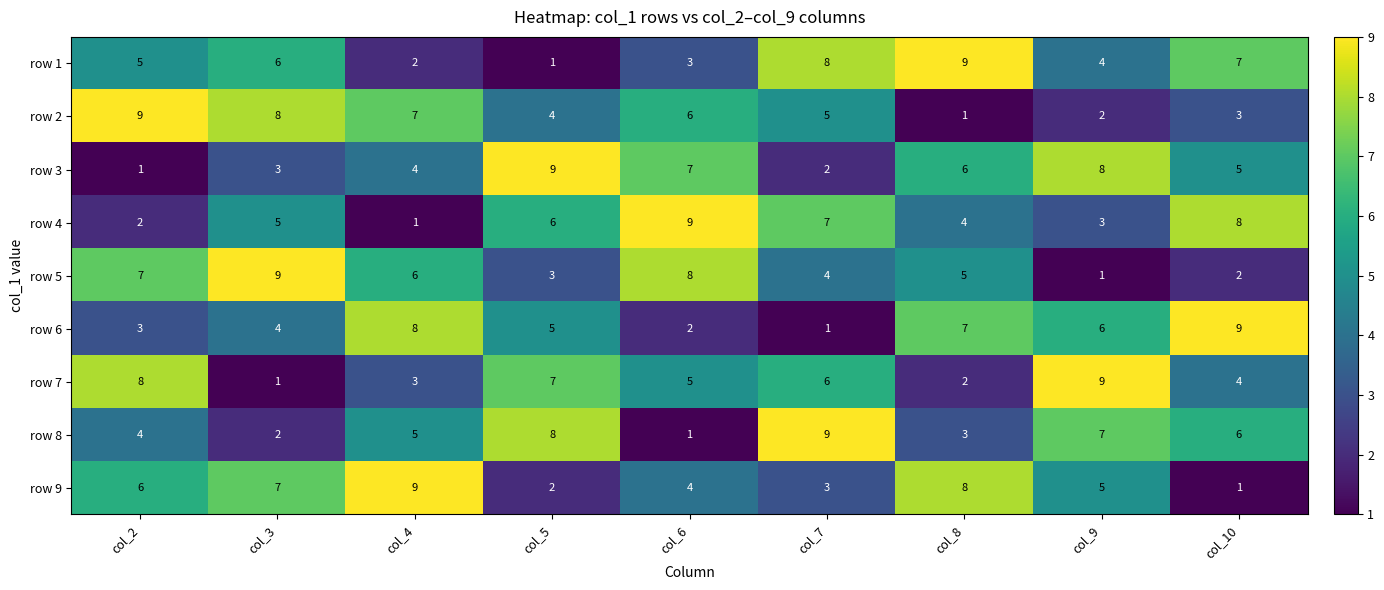

How many row 7 values are between 3 and 7?

5